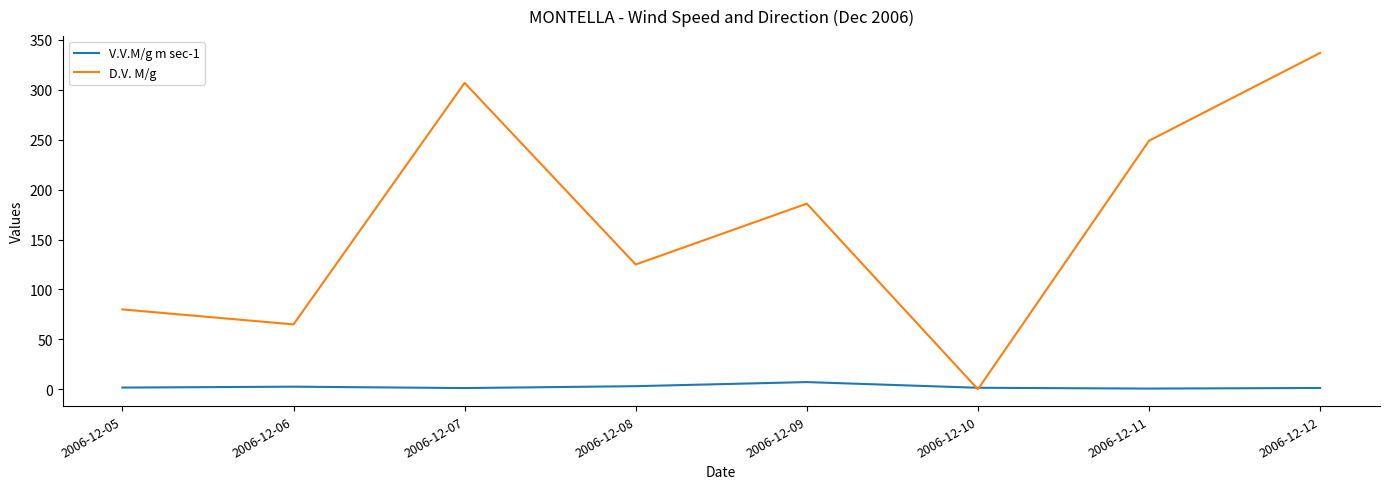

The D.V. M/g series shows 337.0 at 2006-12-12. True or false?

True